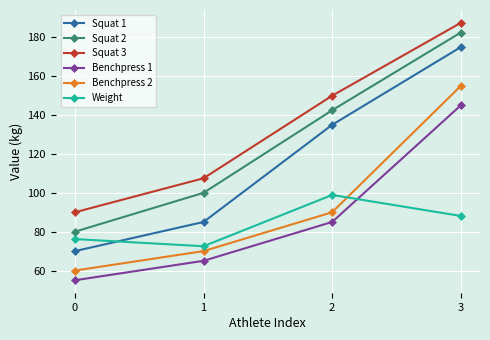

Reading left to right, what are all the values shown in this chart?

Squat 1: 70.0	85.0	135.0	175.0
Squat 2: 80.0	100.0	142.5	182.5
Squat 3: 90.0	107.5	150.0	187.5
Benchpress 1: 55.0	65.0	85.0	145.0
Benchpress 2: 60.0	70.0	90.0	155.0
Weight: 76.2	72.5	98.9	88.1